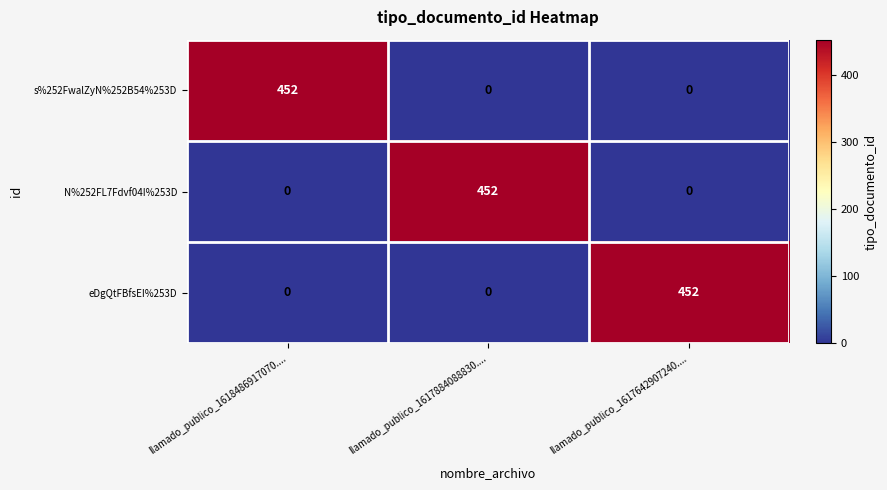

How many s%252FwalZyN%252B54%253D values are between 0 and 452?

3